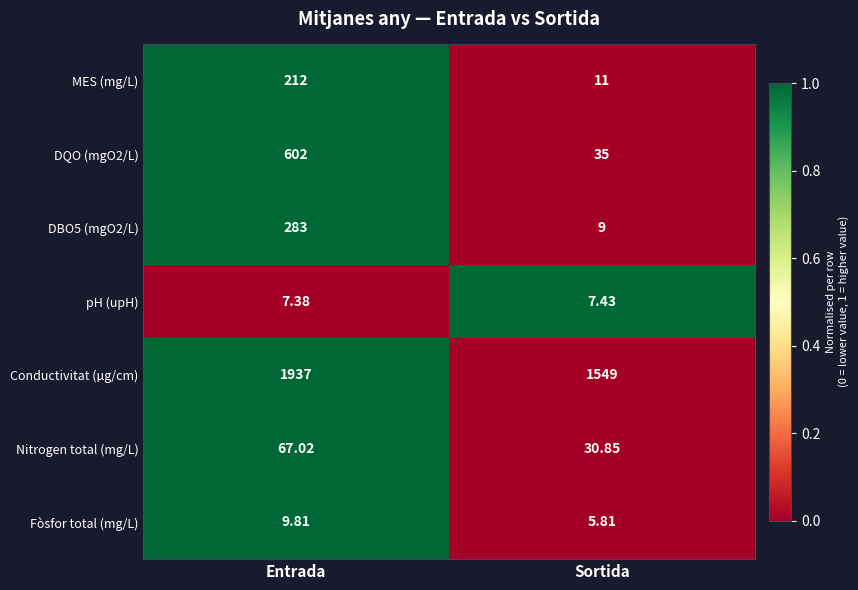

At which label does Conductivitat (µg/cm) reach its minimum?

Sortida